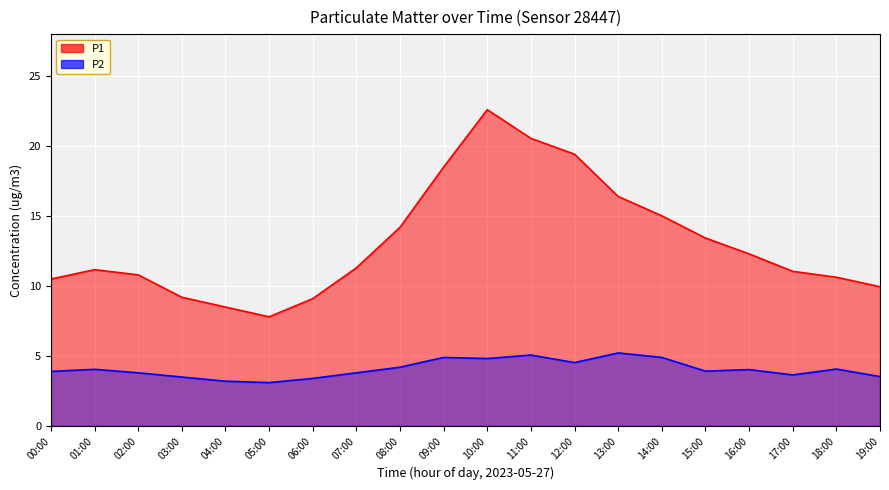

Which series has the largest range (max minus min)?

P1